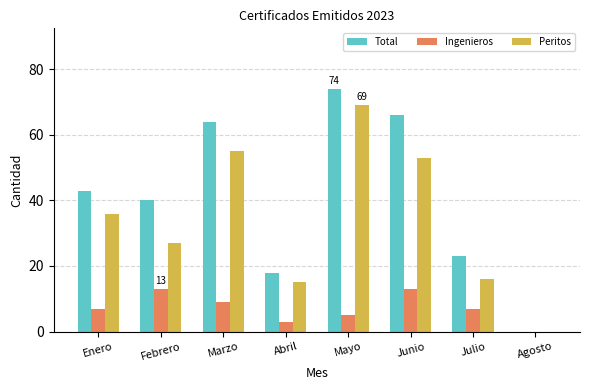

What is the approximate value of Ingenieros at Enero, to the nearest 10?

10